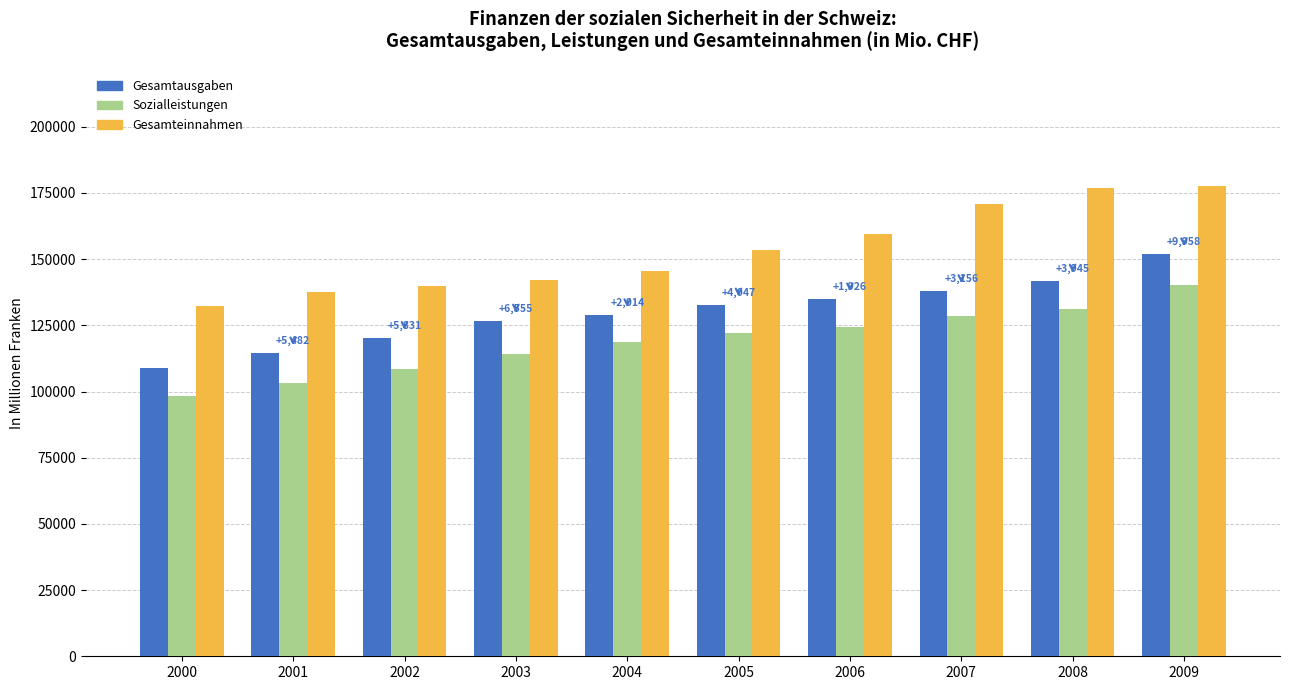

Which series has the largest total across all categories?

Gesamteinnahmen